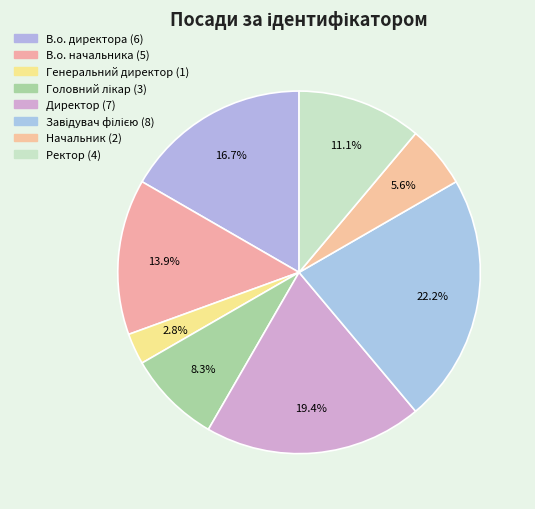

Does any single category account for the majority?

No